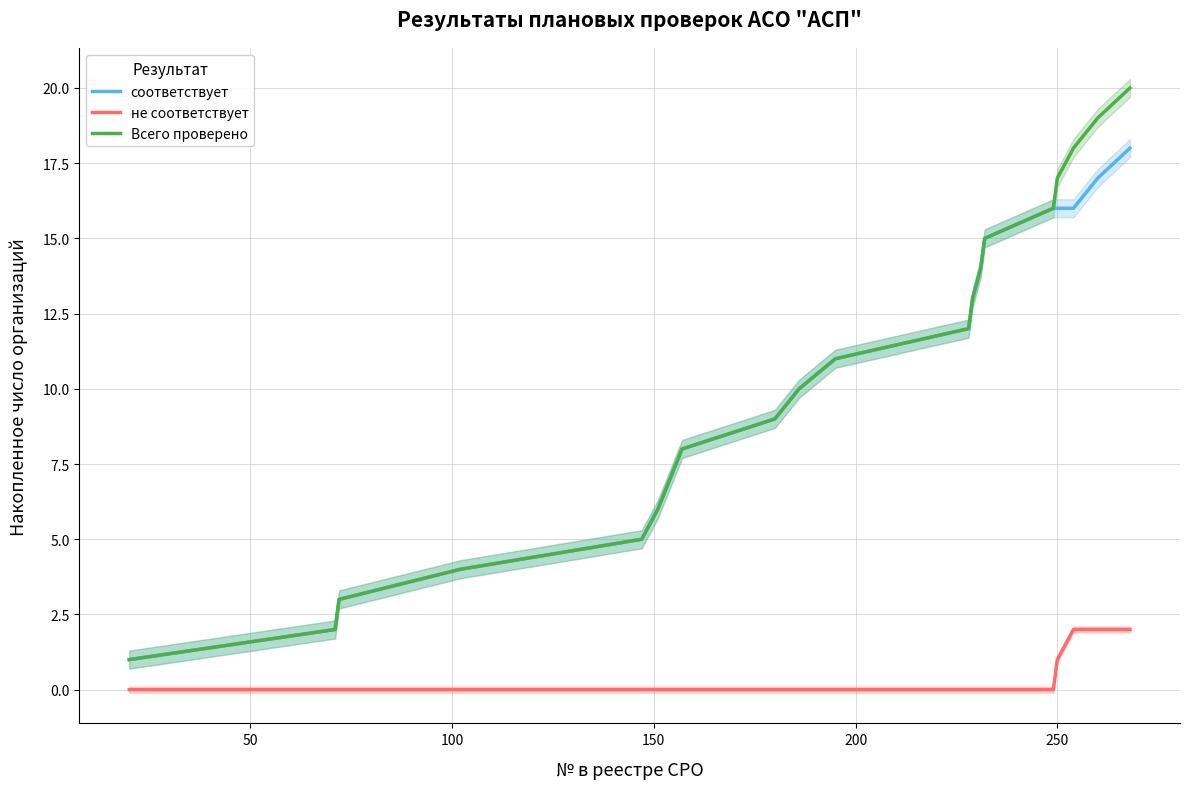

True or false: Всего проверено and не соответствует cross at least once.

False